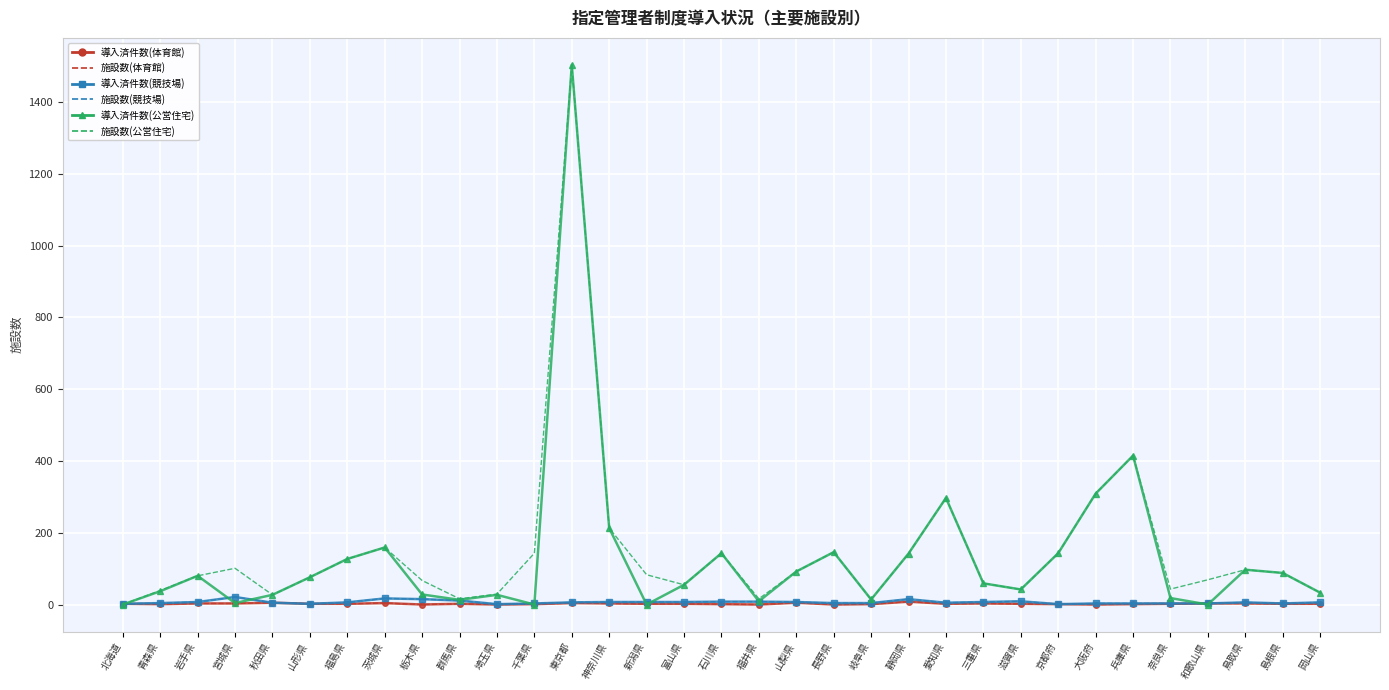

At which category is the sum across all series the highest?

東京都